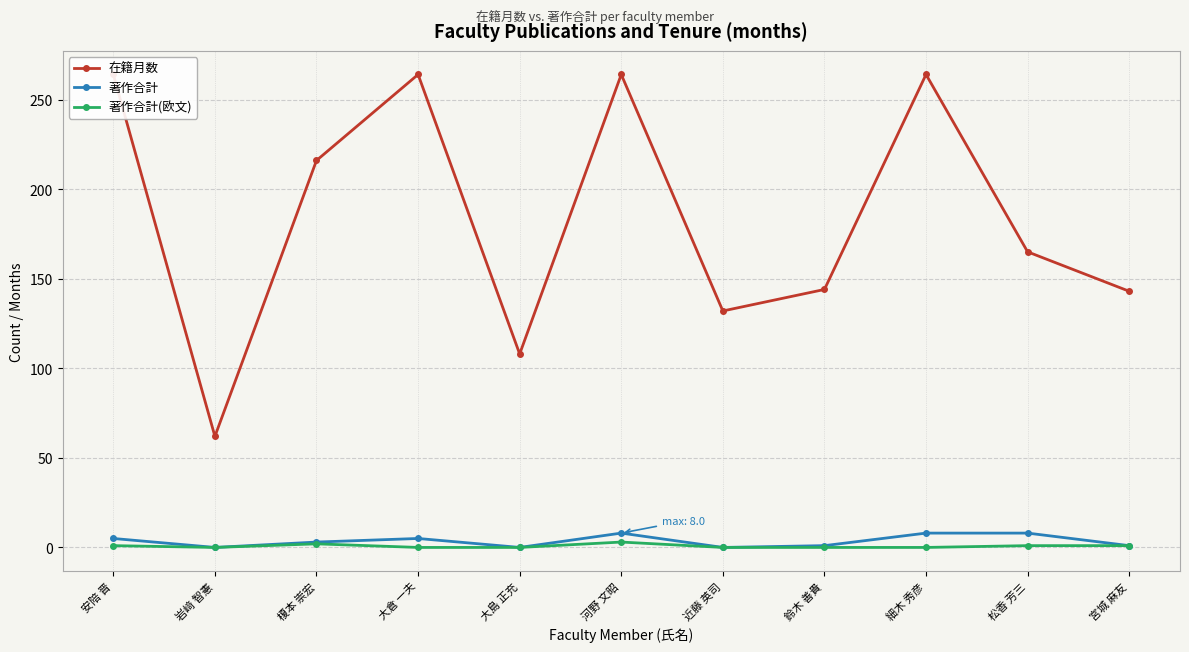

True or false: 著作合計 has a value of 12 at 松香 芳三.

False